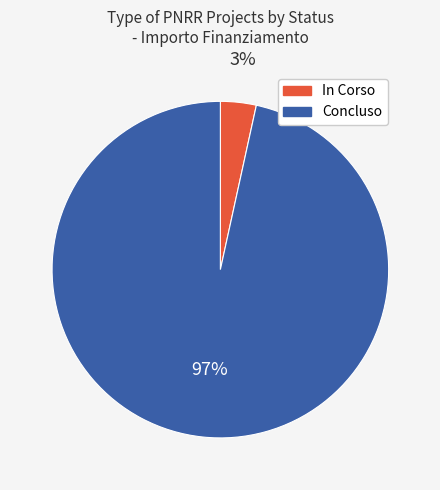

Which has a higher value, Concluso or In Corso?

Concluso